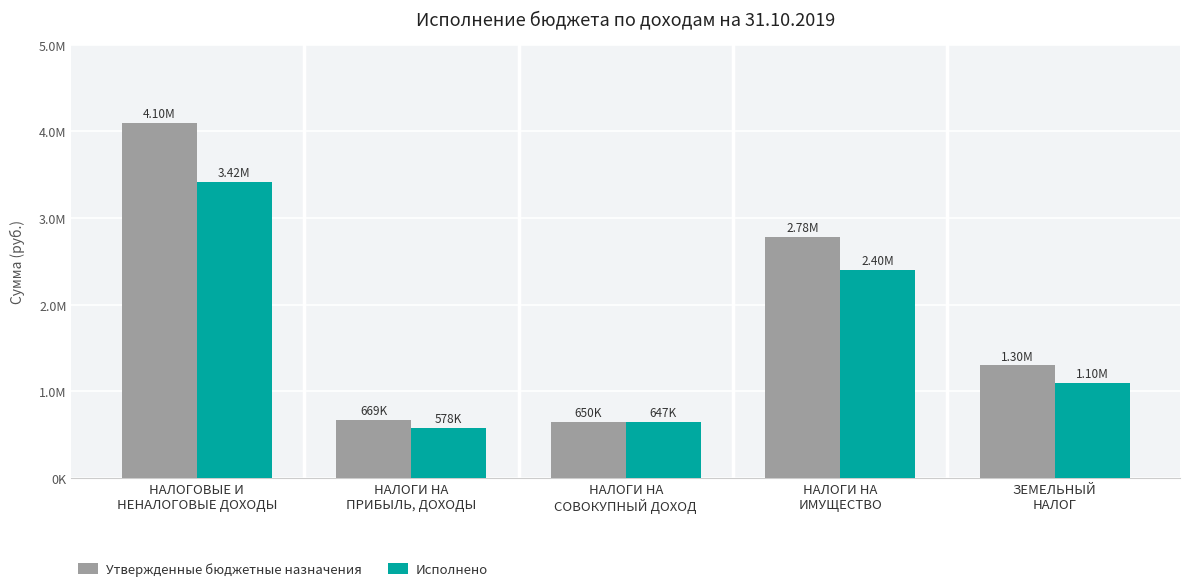

What are all the series names shown in the legend?

Утвержденные бюджетные назначения, Исполнено